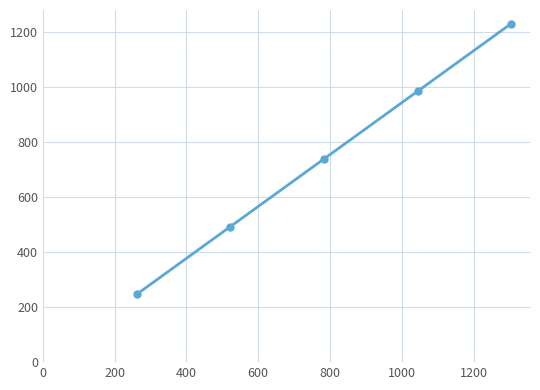

What is the minimum value shown in the chart?

246